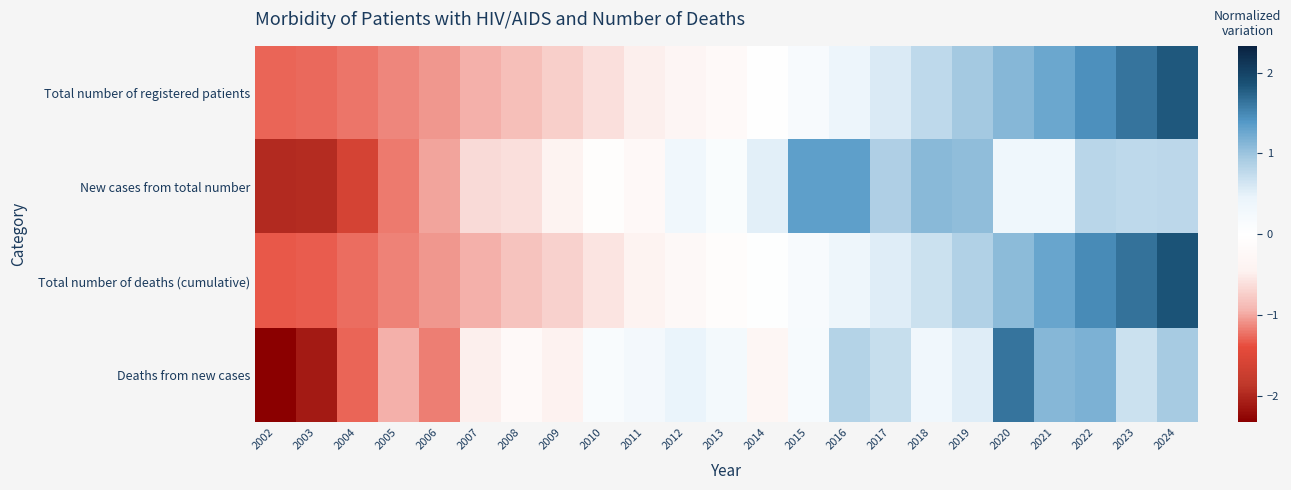

Reading left to right, what are all the values shown in this chart?

Total number of registered patients: 2002=-1.3	2003=-1.3	2004=-1.2	2005=-1.1	2006=-1.1	2007=-1.0	2008=-0.9	2009=-0.7	2010=-0.6	2011=-0.5	2012=-0.3	2013=-0.2	2014=-0.0	2015=0.2	2016=0.4	2017=0.6	2018=0.8	2019=1.0	2020=1.1	2021=1.3	2022=1.5	2023=1.6	2024=1.8
New cases from total number: 2002=-2.0	2003=-2.0	2004=-1.6	2005=-1.2	2006=-1.0	2007=-0.7	2008=-0.6	2009=-0.4	2010=-0.1	2011=-0.2	2012=0.3	2013=0.1	2014=0.5	2015=1.3	2016=1.3	2017=0.9	2018=1.1	2019=1.1	2020=0.3	2021=0.3	2022=0.8	2023=0.8	2024=0.8
Total number of deaths (cumulative): 2002=-1.3	2003=-1.3	2004=-1.2	2005=-1.2	2006=-1.1	2007=-1.0	2008=-0.8	2009=-0.7	2010=-0.6	2011=-0.4	2012=-0.3	2013=-0.1	2014=0.0	2015=0.2	2016=0.4	2017=0.5	2018=0.7	2019=0.9	2020=1.1	2021=1.3	2022=1.5	2023=1.7	2024=1.8
Deaths from new cases: 2002=-2.3	2003=-2.1	2004=-1.3	2005=-0.9	2006=-1.2	2007=-0.5	2008=-0.2	2009=-0.4	2010=0.1	2011=0.3	2012=0.5	2013=0.2	2014=-0.3	2015=0.2	2016=0.8	2017=0.7	2018=0.3	2019=0.5	2020=1.6	2021=1.1	2022=1.2	2023=0.7	2024=0.9